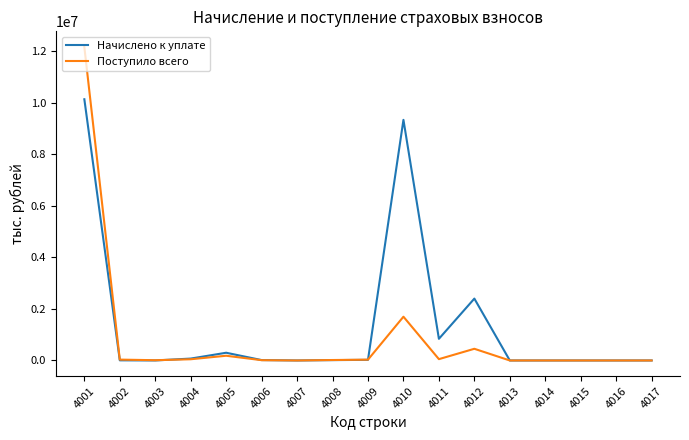

Is the value of Поступило всего at 4010 greater than the value of Начислено к уплате at 4011?

Yes